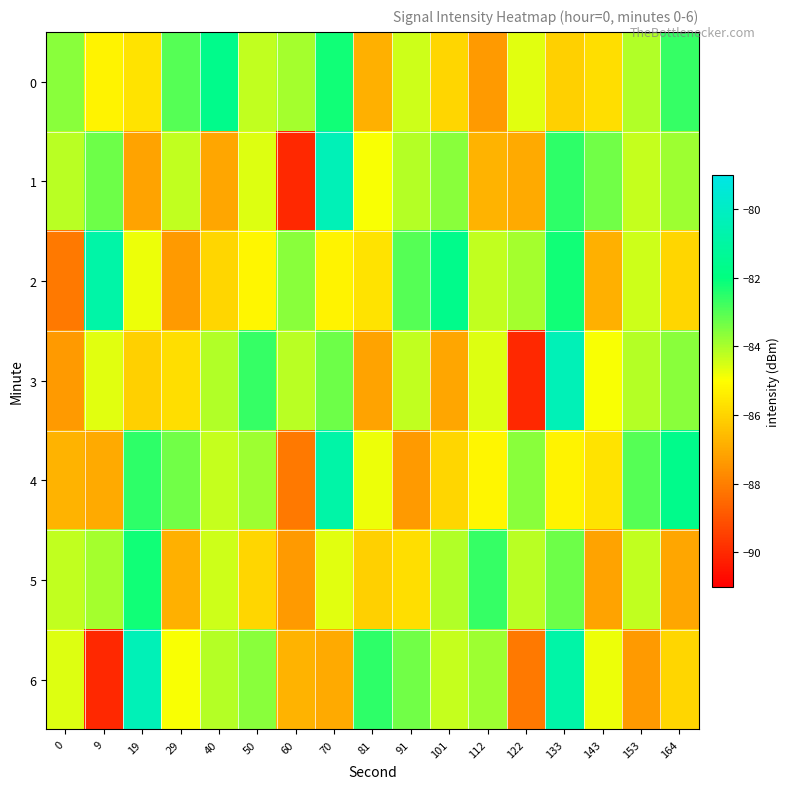

Reading left to right, list all the values displayed in this chart.

0: 0=-83.6	9=-85.2	19=-85.7	29=-83.0	40=-81.6	50=-84.3	60=-83.9	70=-82.2	81=-86.8	91=-84.4	101=-85.9	112=-87.4	122=-84.6	133=-86.1	143=-85.8	153=-84.1	164=-82.7
1: 0=-84.2	9=-83.3	19=-87.1	29=-84.3	40=-87.1	50=-84.6	60=-90.0	70=-80.4	81=-84.9	91=-84.1	101=-83.6	112=-86.8	122=-87.0	133=-82.5	143=-83.3	153=-84.3	164=-83.9
2: 0=-88.1	9=-80.8	19=-84.8	29=-87.3	40=-86.0	50=-85.2	60=-83.6	70=-85.2	81=-85.7	91=-83.0	101=-81.6	112=-84.3	122=-83.9	133=-82.2	143=-86.8	153=-84.4	164=-85.9
3: 0=-87.4	9=-84.6	19=-86.1	29=-85.8	40=-84.1	50=-82.7	60=-84.2	70=-83.3	81=-87.1	91=-84.3	101=-87.1	112=-84.6	122=-90.0	133=-80.4	143=-84.9	153=-84.1	164=-83.6
4: 0=-86.8	9=-87.0	19=-82.5	29=-83.3	40=-84.3	50=-83.9	60=-88.1	70=-80.8	81=-84.8	91=-87.3	101=-86.0	112=-85.2	122=-83.6	133=-85.2	143=-85.7	153=-83.0	164=-81.6
5: 0=-84.3	9=-83.9	19=-82.2	29=-86.8	40=-84.4	50=-85.9	60=-87.4	70=-84.6	81=-86.1	91=-85.8	101=-84.1	112=-82.7	122=-84.2	133=-83.3	143=-87.1	153=-84.3	164=-87.1
6: 0=-84.6	9=-90.0	19=-80.4	29=-84.9	40=-84.1	50=-83.6	60=-86.8	70=-87.0	81=-82.5	91=-83.3	101=-84.3	112=-83.9	122=-88.1	133=-80.8	143=-84.8	153=-87.3	164=-86.0